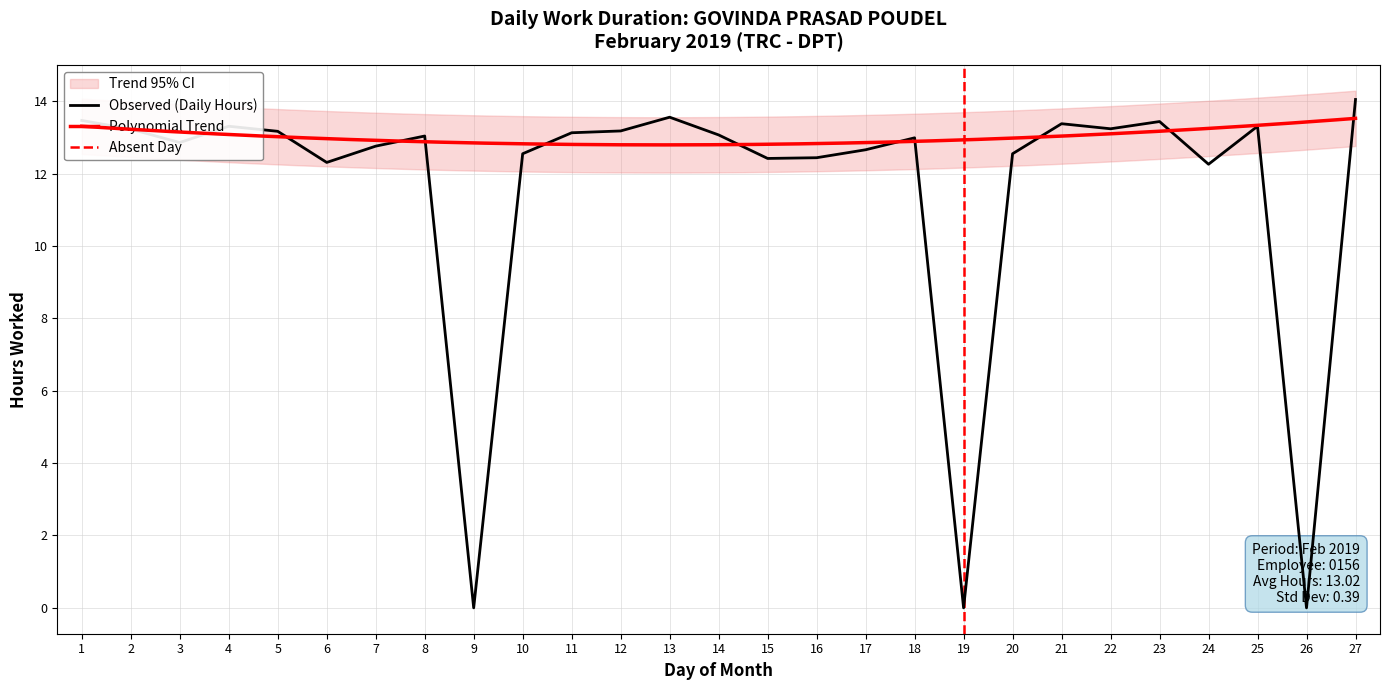

The chart shows a value of 12.3 at 24. True or false?

True